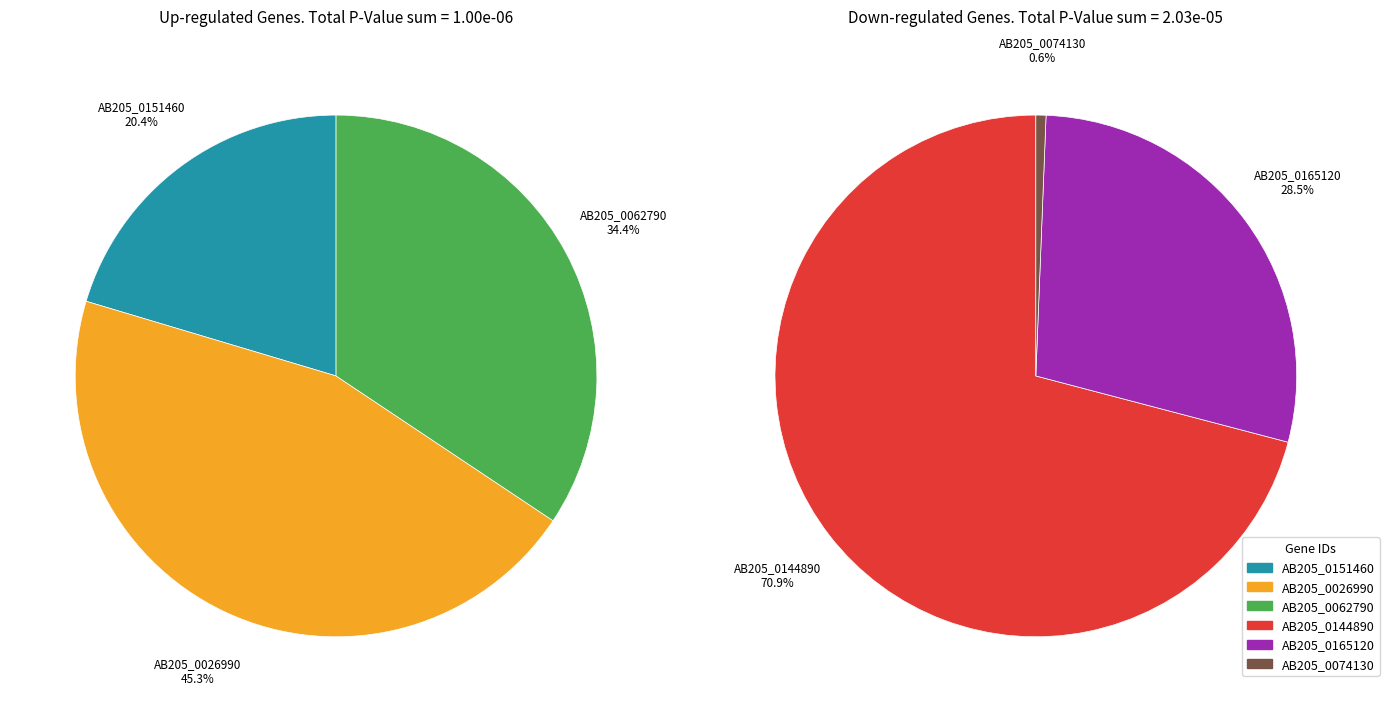

What is the smallest slice in the pie chart?

AB205_0074130